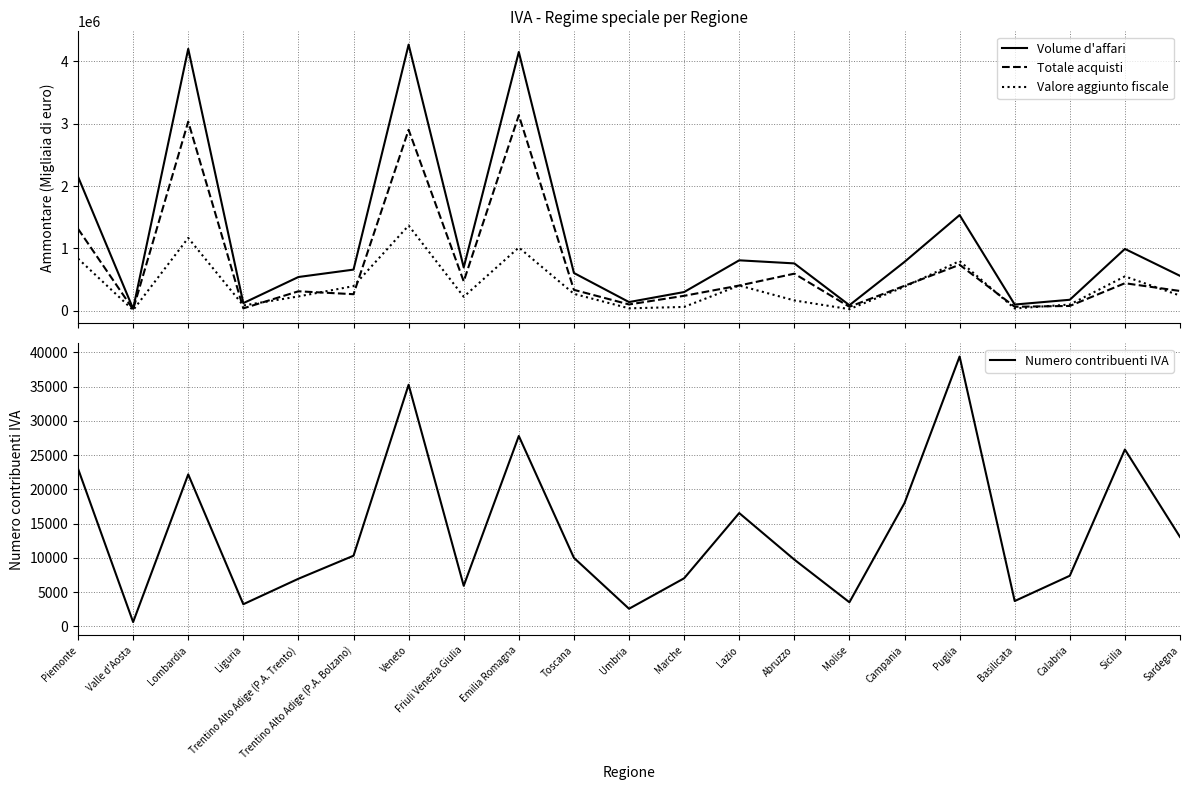

Between Campania and Sardegna, which is larger?

Campania